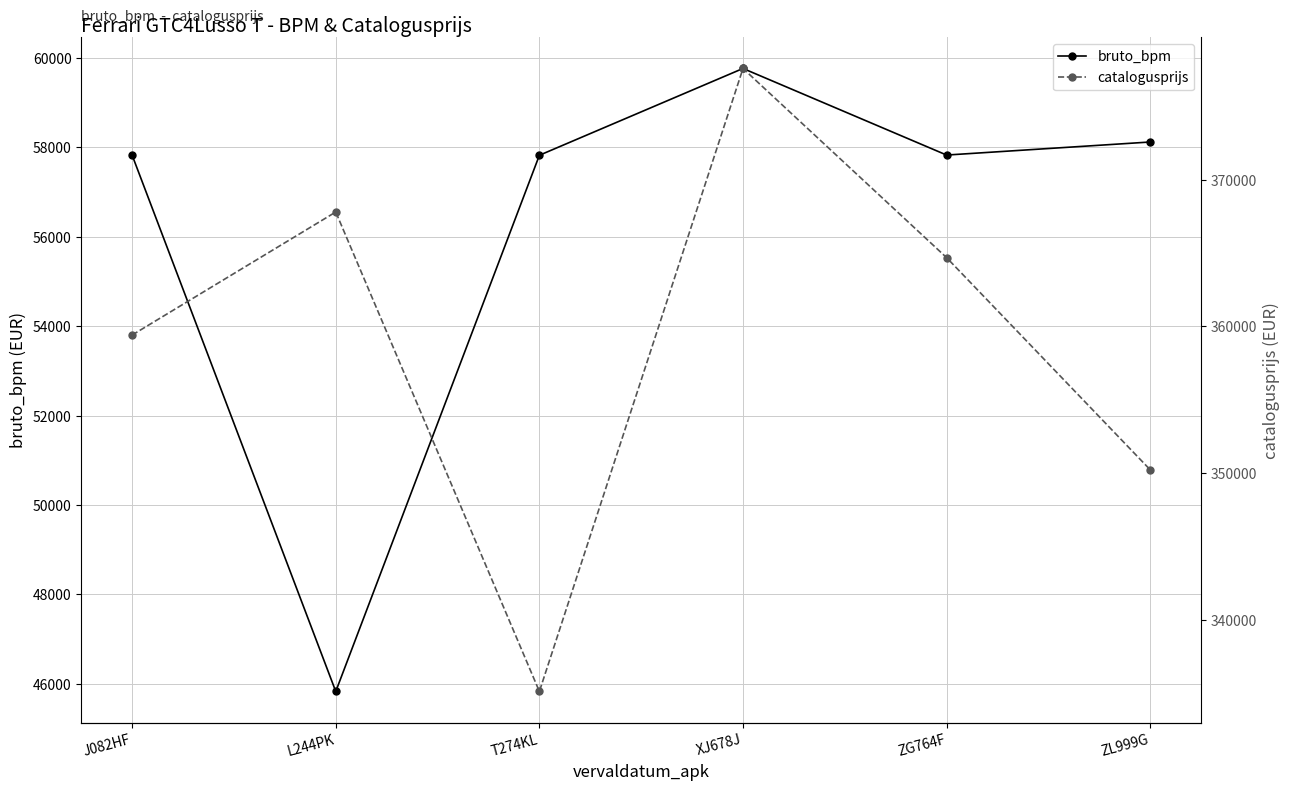

The catalogusprijs series shows 335124 at T274KL. True or false?

True